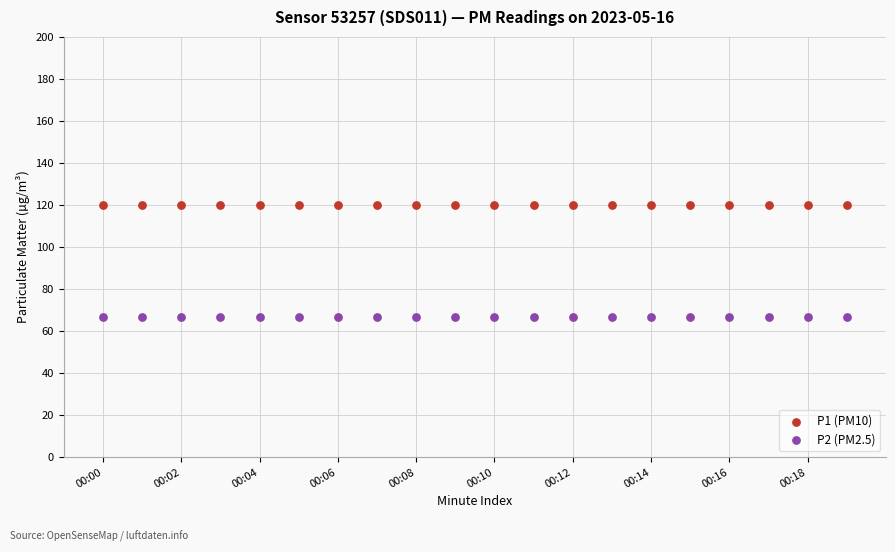

Which series contains the lowest Y value?

P2 (PM2.5)